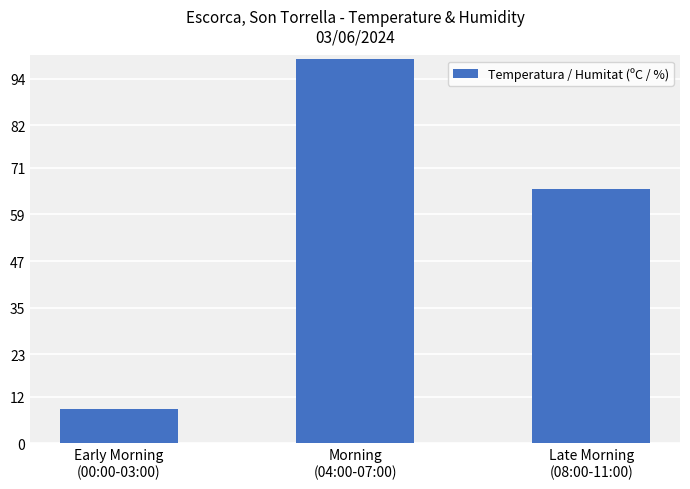

List the labels in order of value, largest first.

Morning
(04:00-07:00), Late Morning
(08:00-11:00), Early Morning
(00:00-03:00)